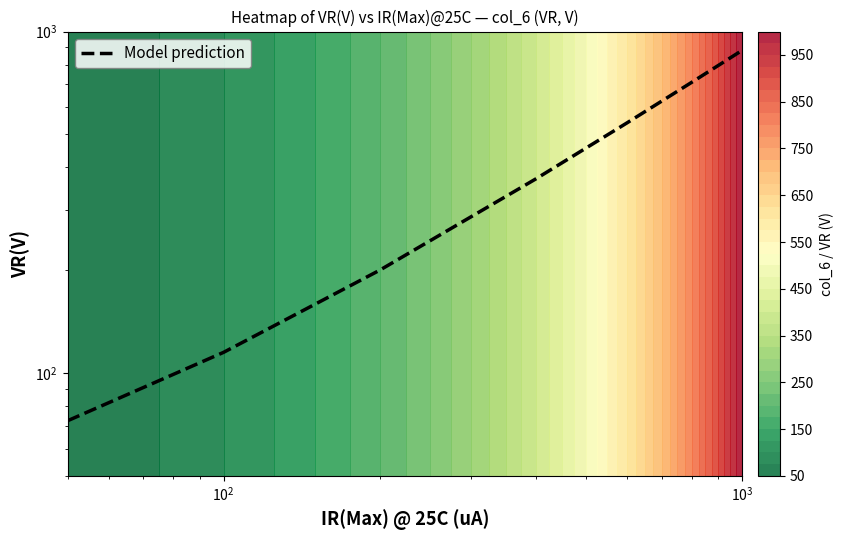

Reading left to right, extract all data points from this chart.

72.5	115.0	200.0	370.0	540.0	710.0	880.0